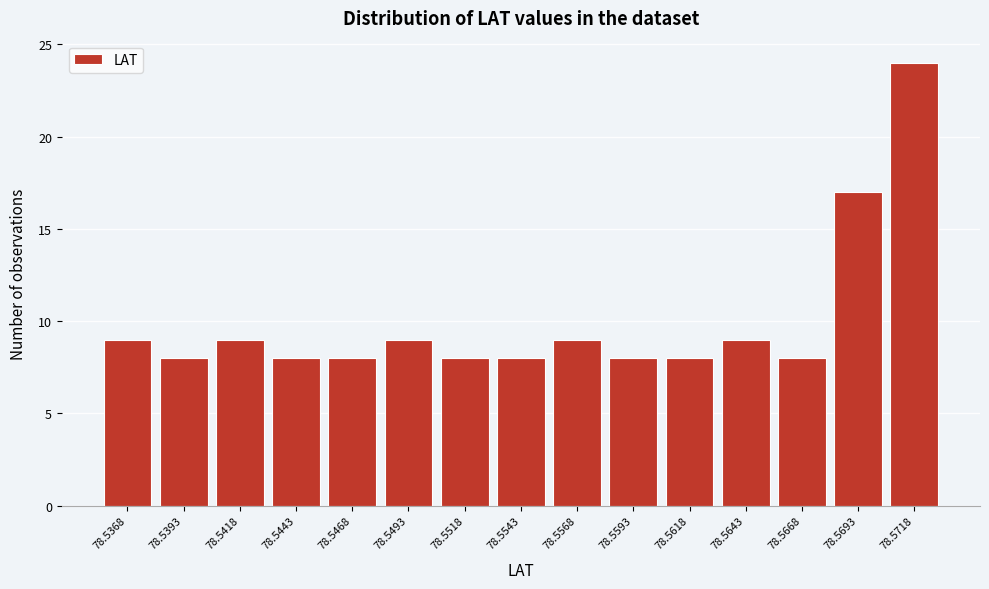

Reading left to right, extract all data points from this chart.

9	8	9	8	8	9	8	8	9	8	8	9	8	17	24